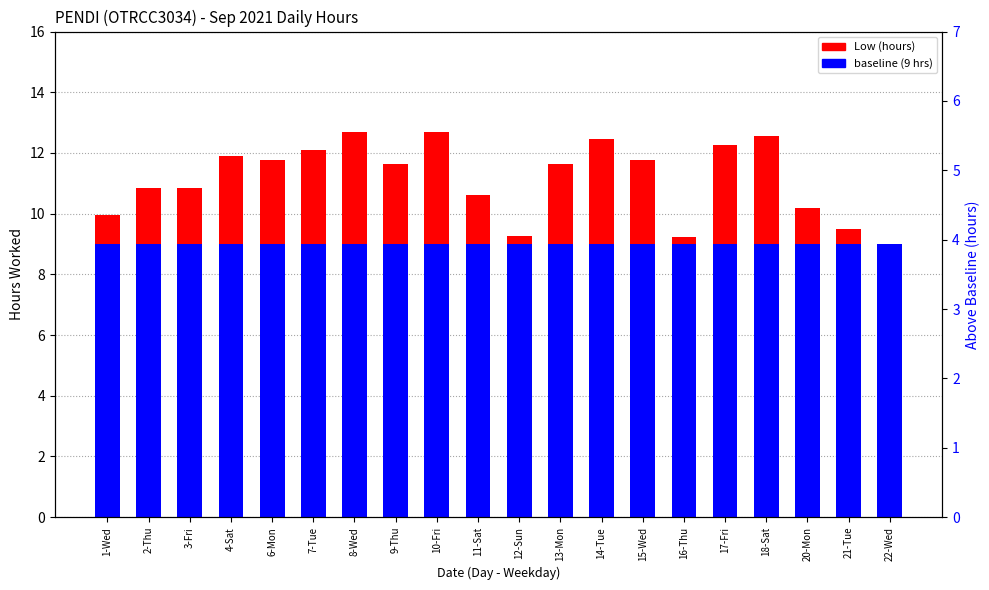

The baseline (9 hrs) series shows 12.7 at 21-Tue. True or false?

False